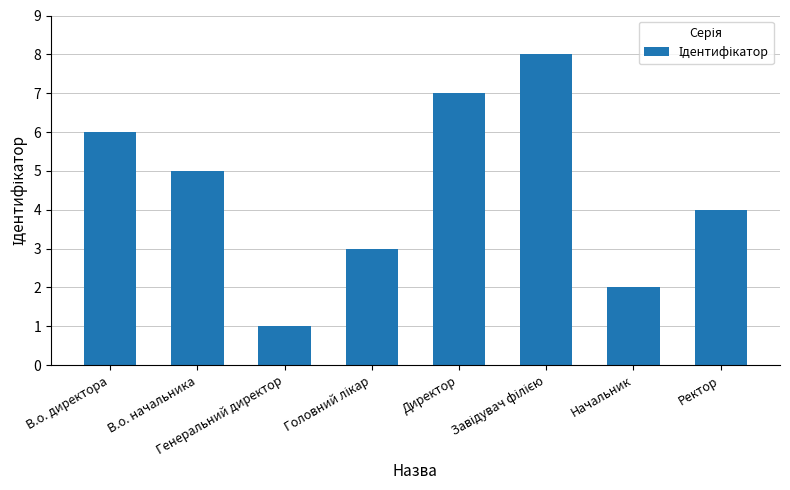

How many data points are less than 5?

4